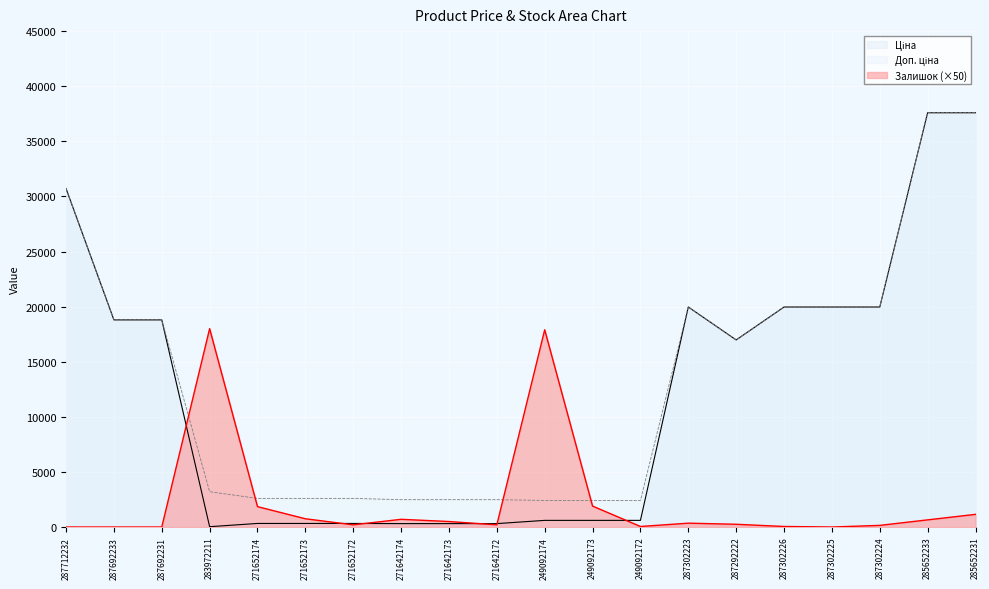

Which series has the largest total across all categories?

Доп. ціна